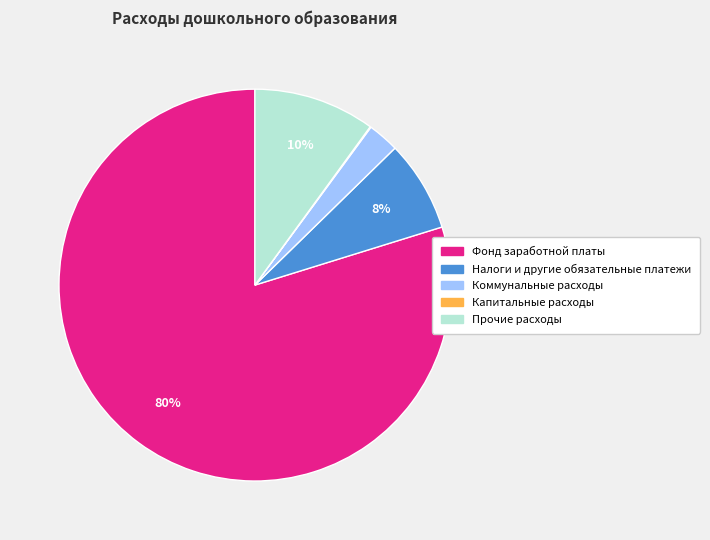

To the nearest percent, what is the difference between the Коммунальные расходы and Прочие расходы slice percentages?

7%